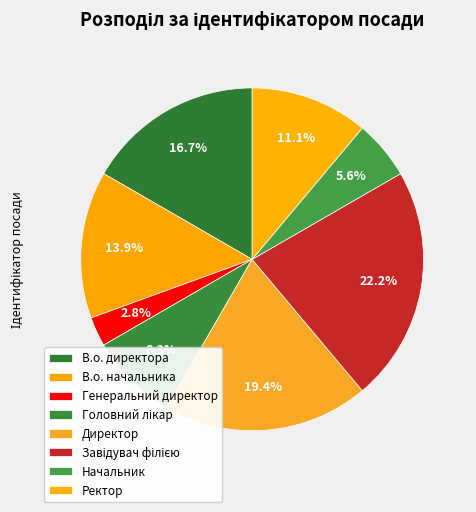

Count the number of slices in the pie.

8